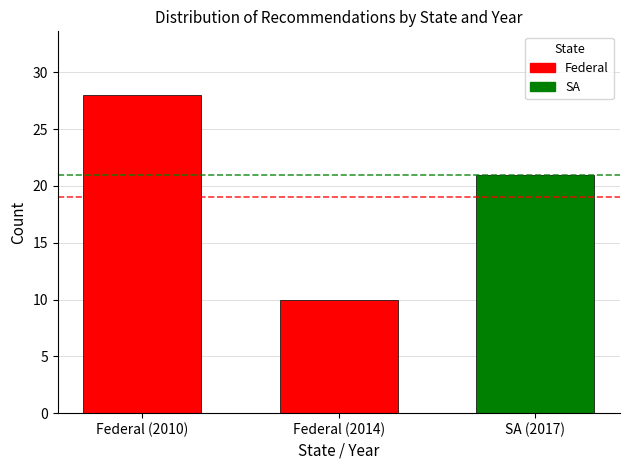

What is the approximate value at Federal (2010)?

28